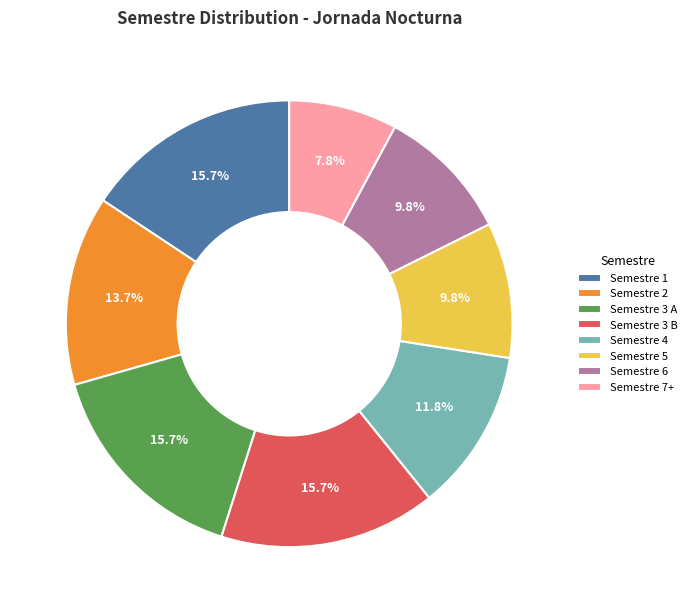

Between Semestre 1 and Semestre 6, which is larger?

Semestre 1